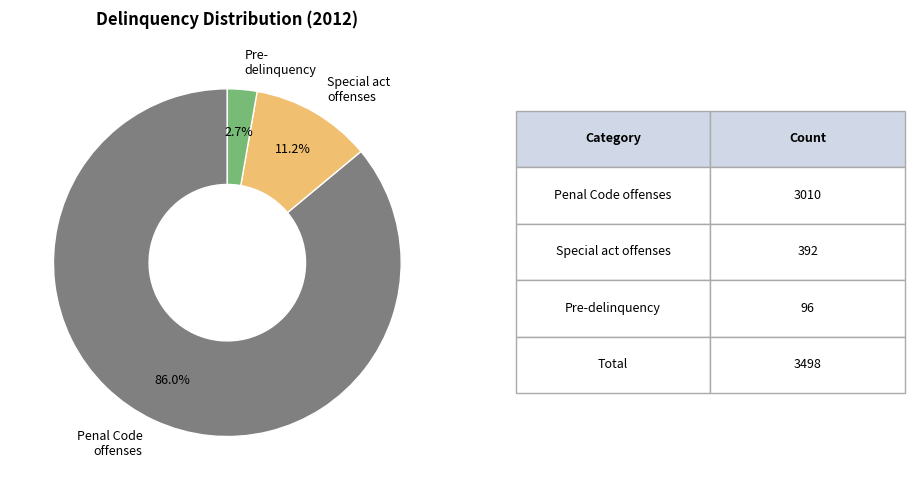

Count the number of slices in the pie.

3